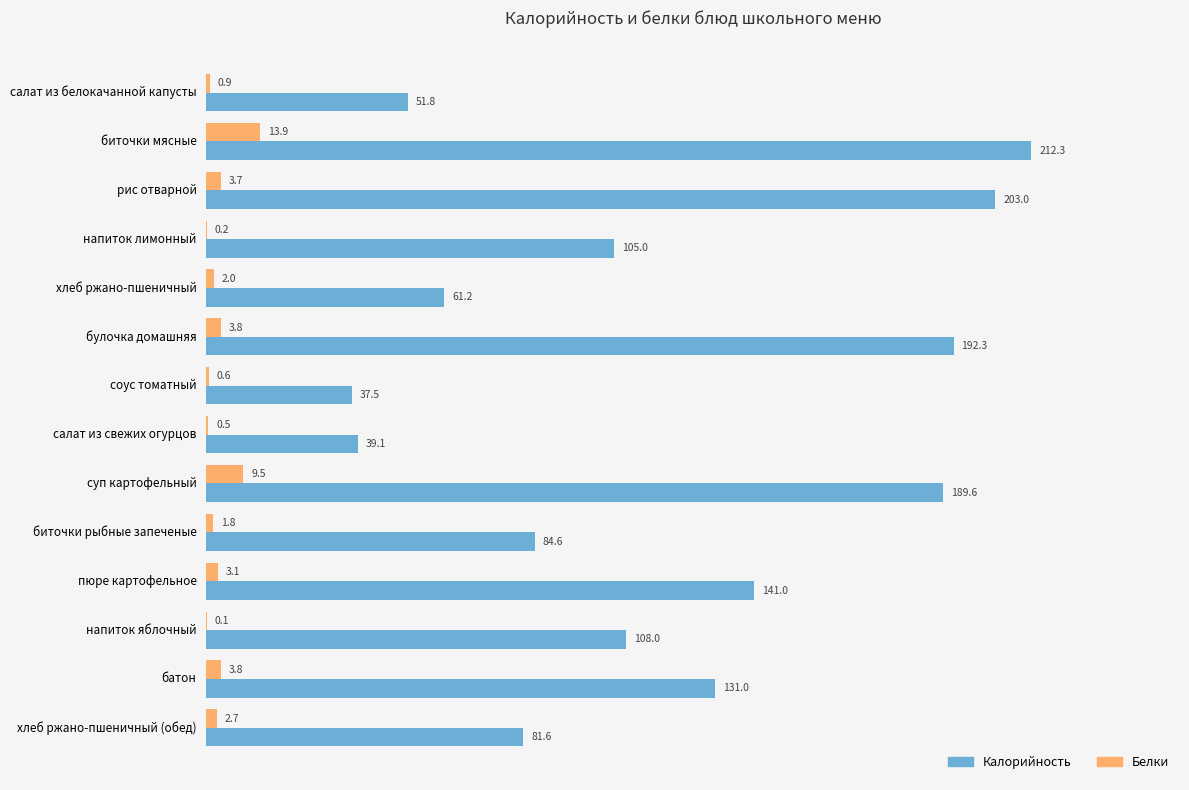

Count the number of categories in the chart.

14